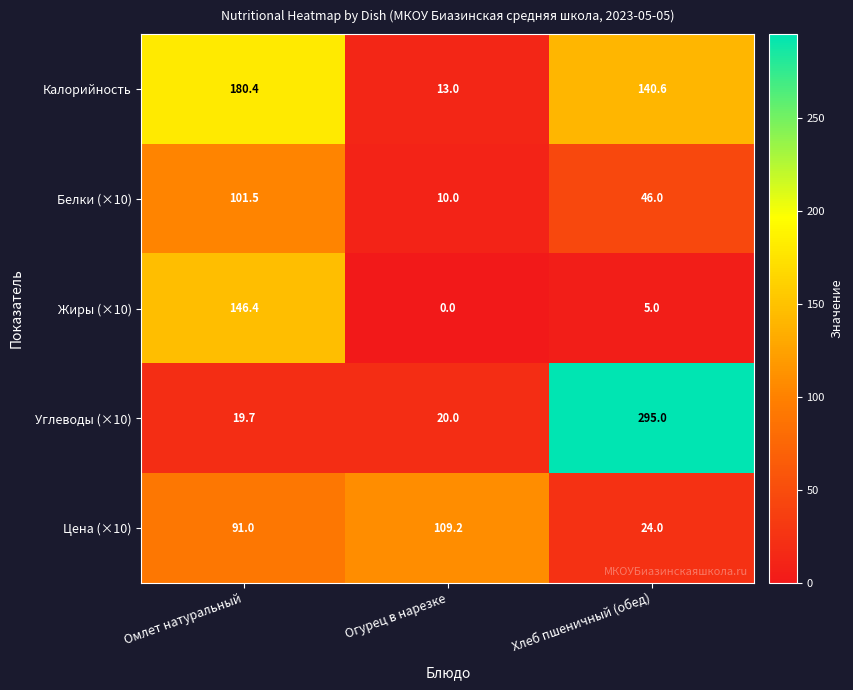

Is it true that Углеводы (×10) equals 447.7 at Хлеб пшеничный (обед)?

False